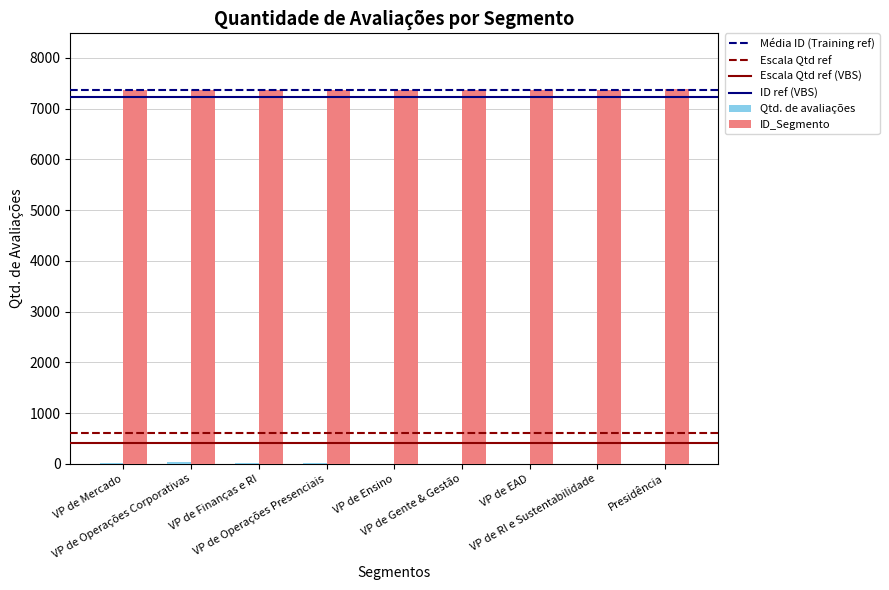

Count the number of data series in this chart.

2